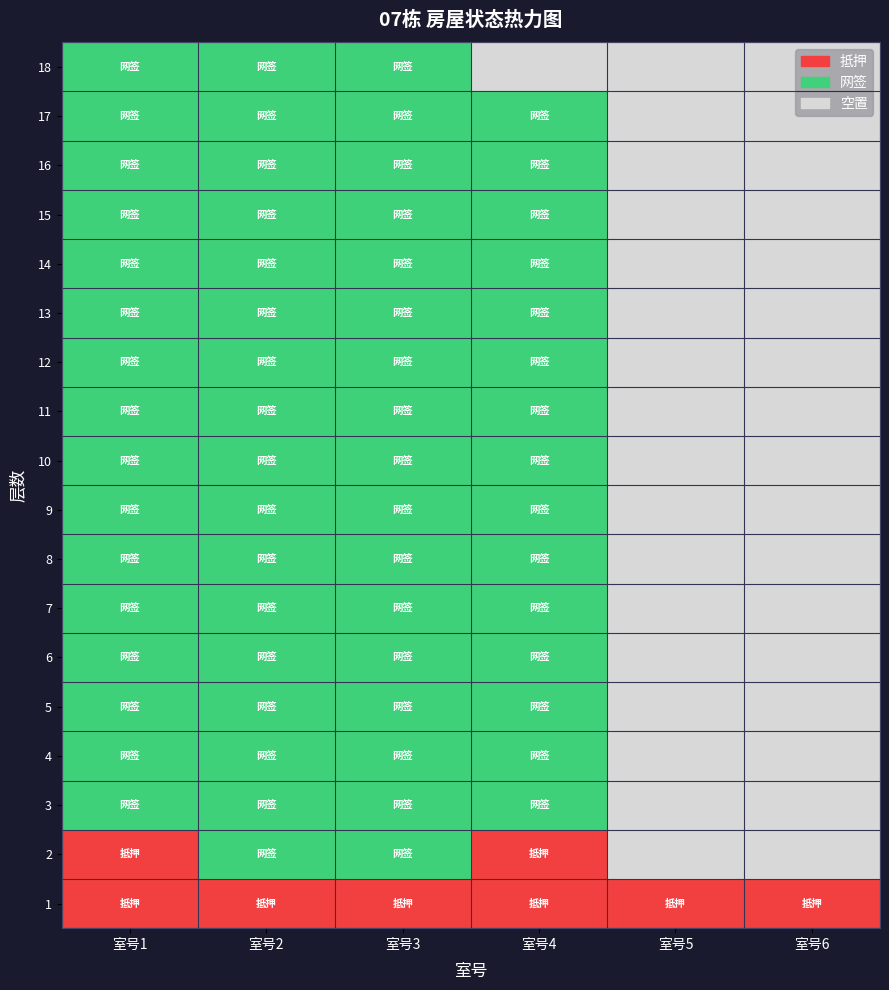

What is the difference between the second highest and minimum values in the 11 series?

2